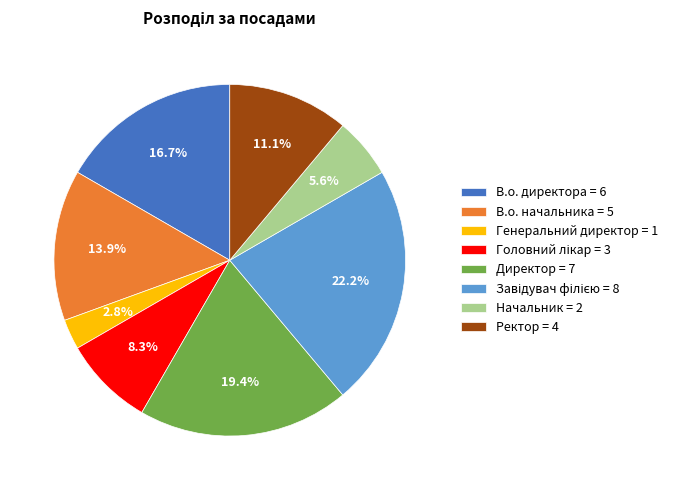

Count the number of slices in the pie.

8